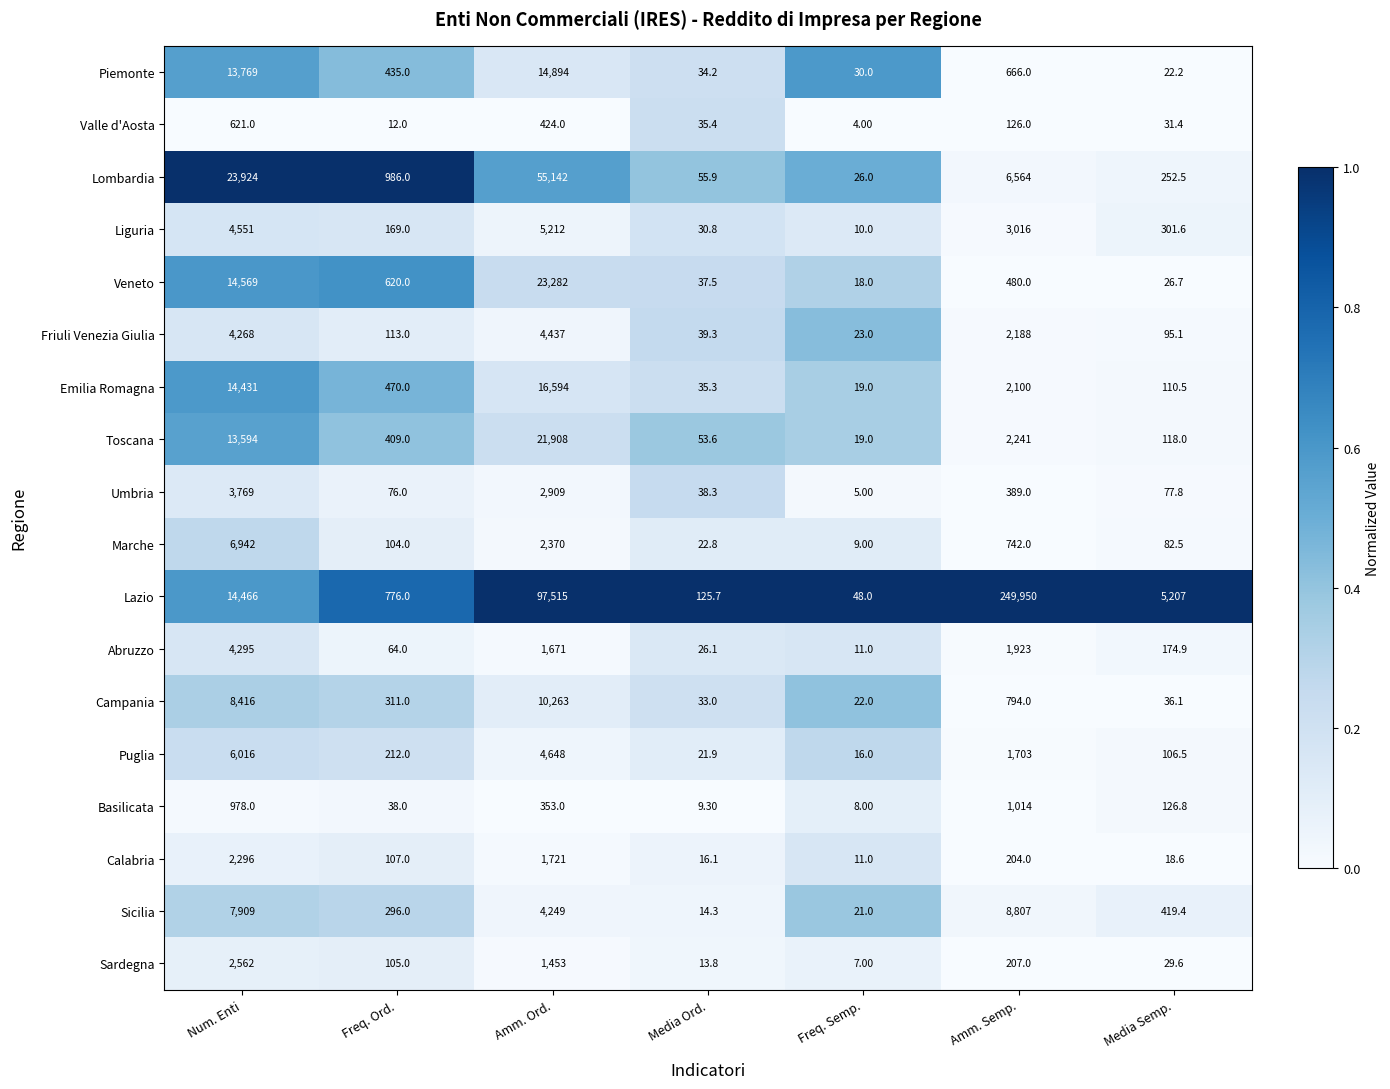

What is the total value across all series at Num. Enti?

147376.0